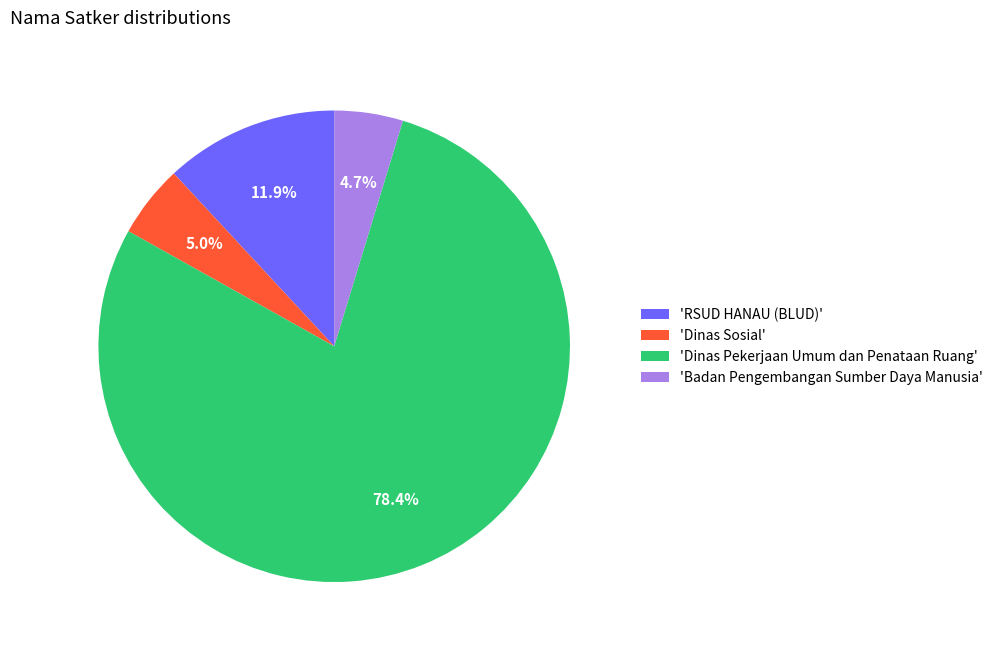

To the nearest percent, what is the difference between the largest and smallest slice percentages?

74%